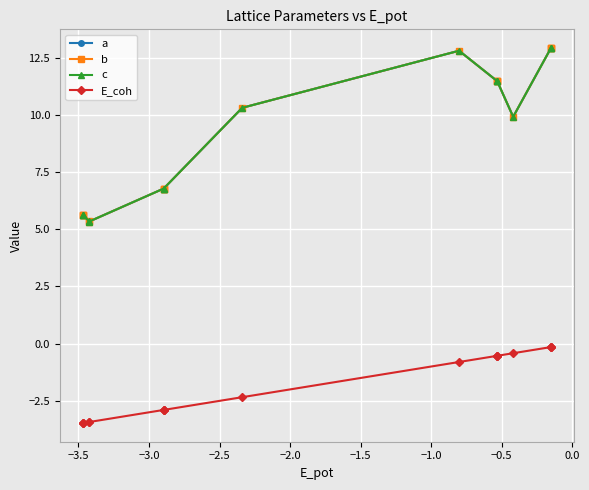

Between −1.0 and −0.5, which series saw the biggest shift?

a